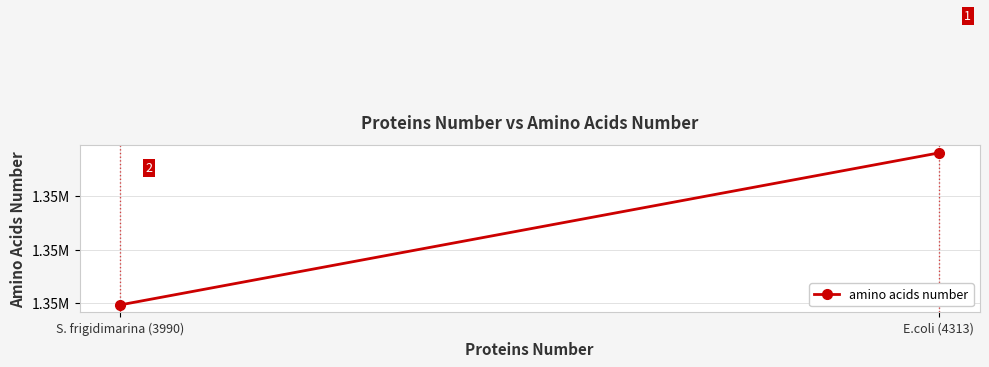

Rank the categories by value from lowest to highest.

S. frigidimarina (3990), E.coli (4313)